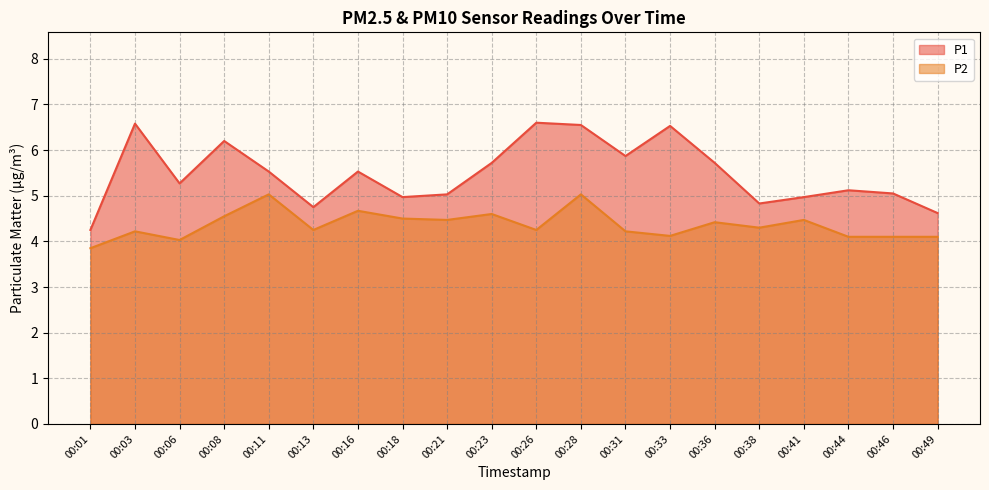

Which series has the widest spread of values?

P1